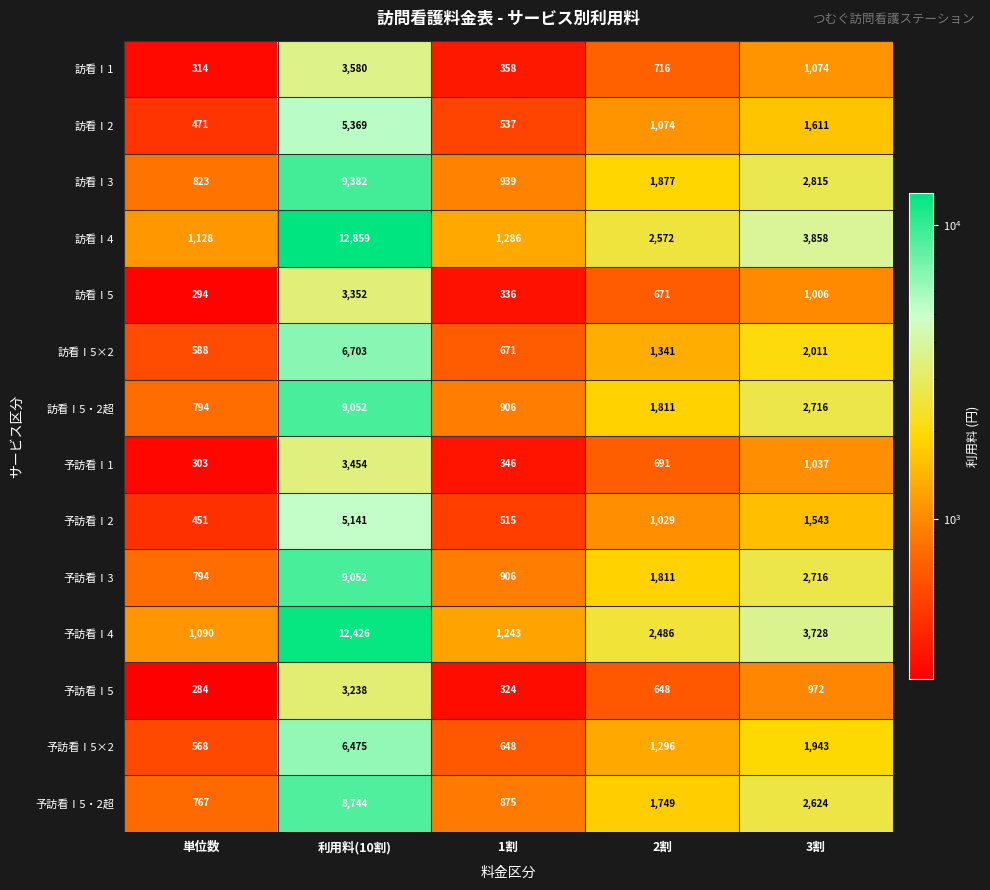

Which series has the largest total across all categories?

訪看Ⅰ4